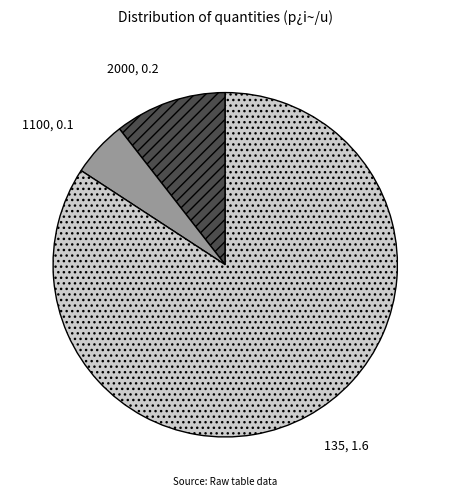

Does 2000 represent more than half of the total?

No